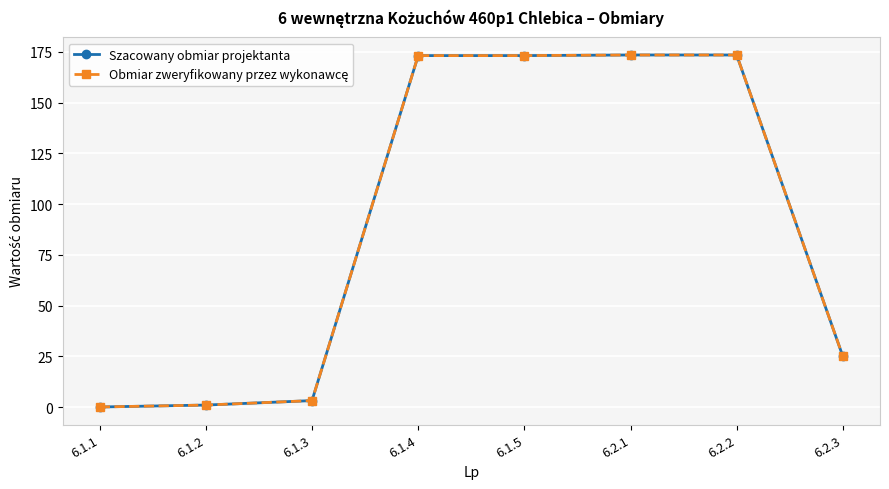

Is this an area chart (filled region under the line)?

No